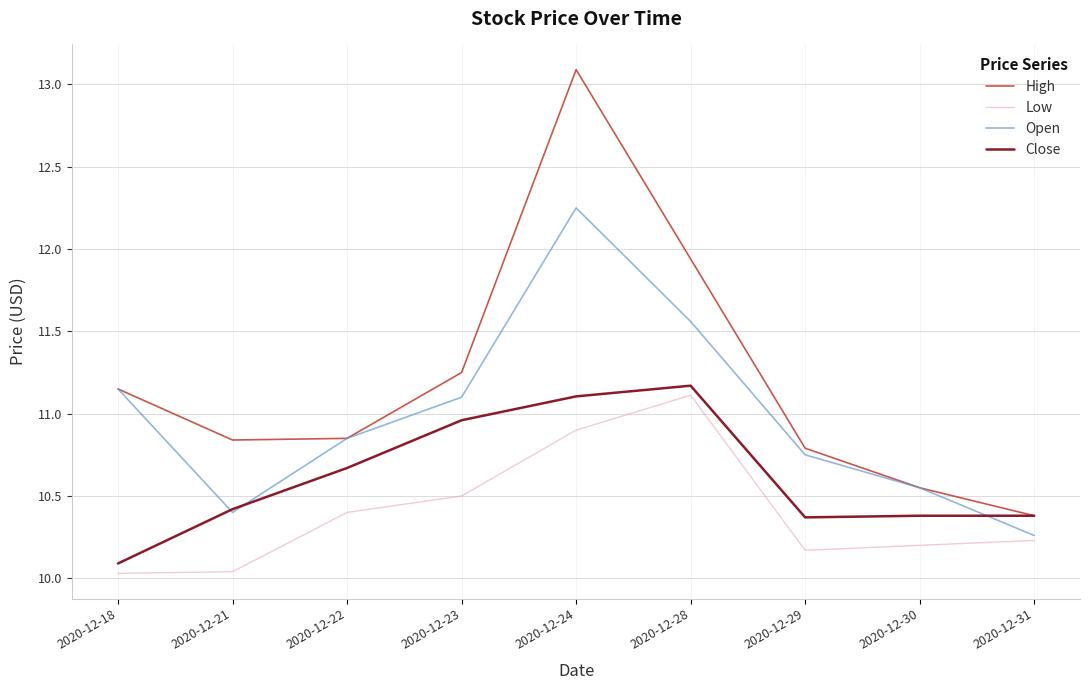

What is the difference between the second highest and second lowest values in the High series?

1.4